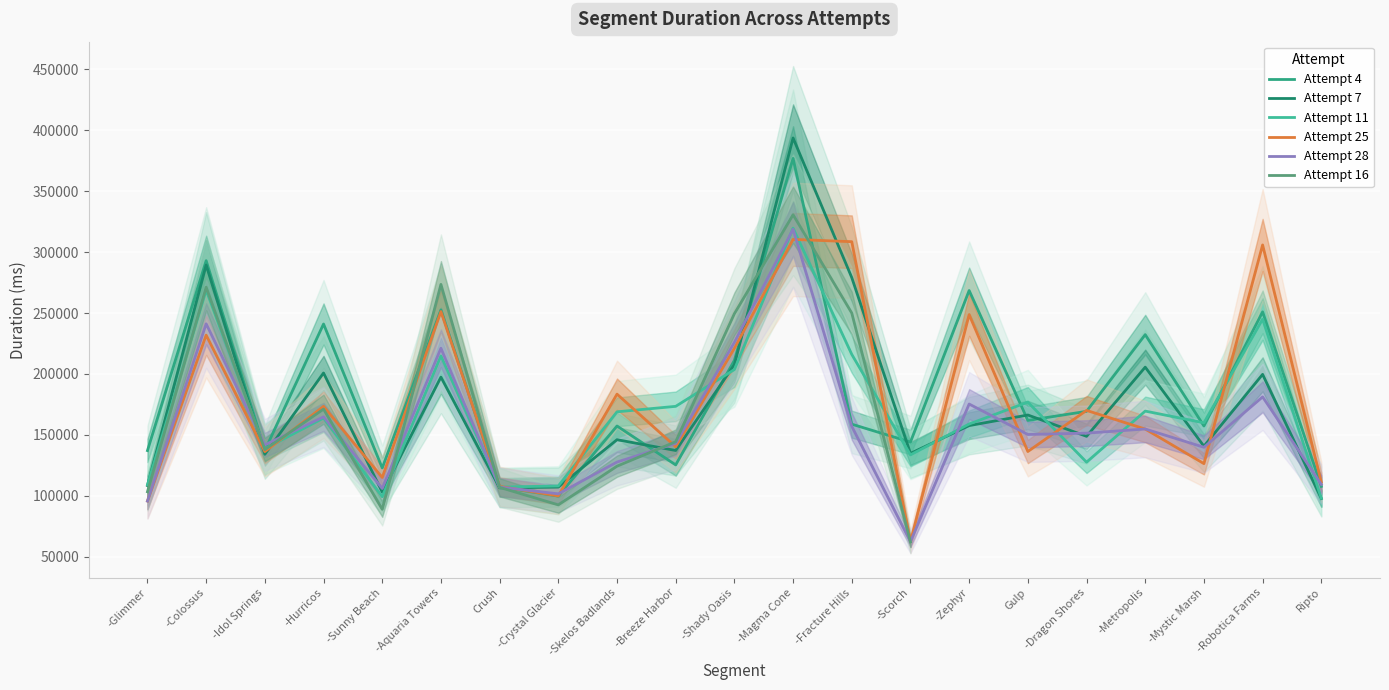

What is the sum of all Attempt 28 values?

3275889